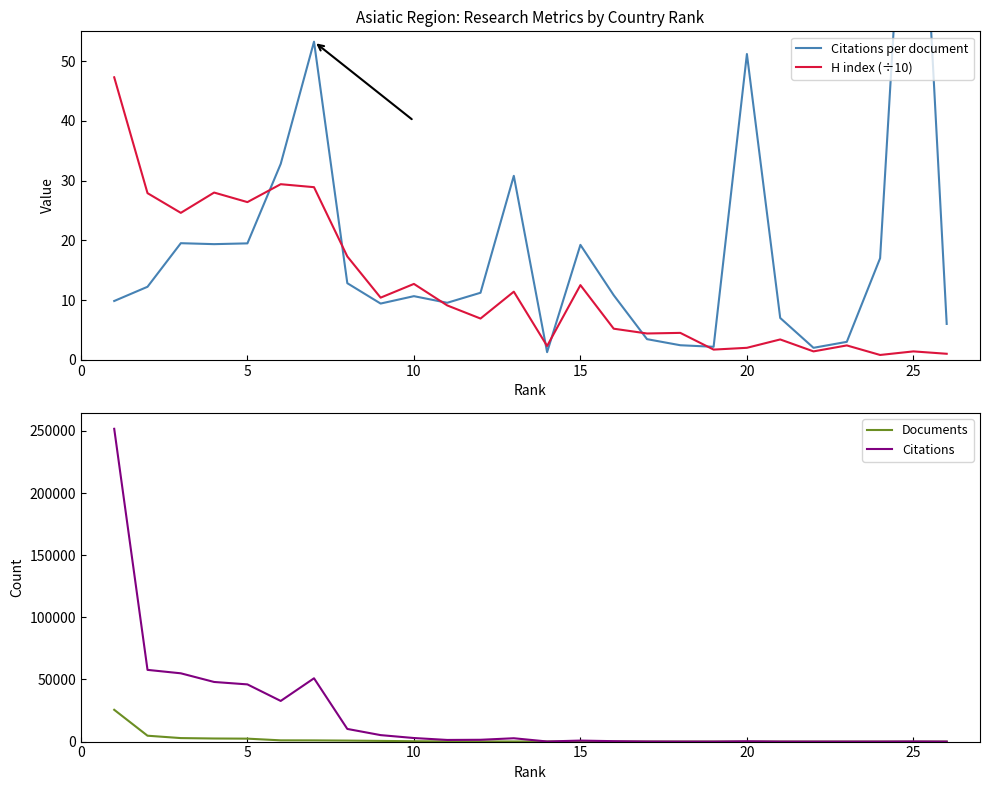

At how many categories does at least one series exceed 167403?

1